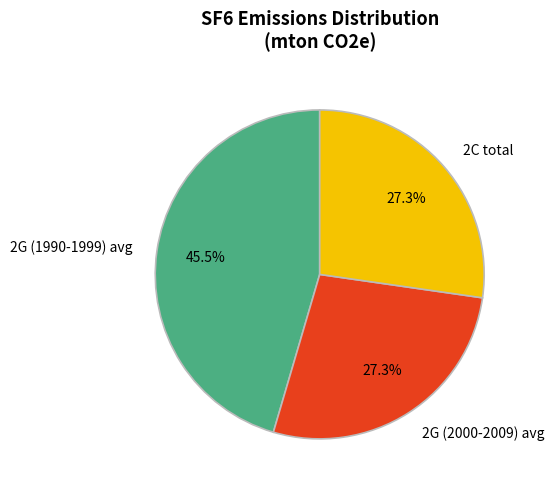

How many segments does this pie chart have?

3